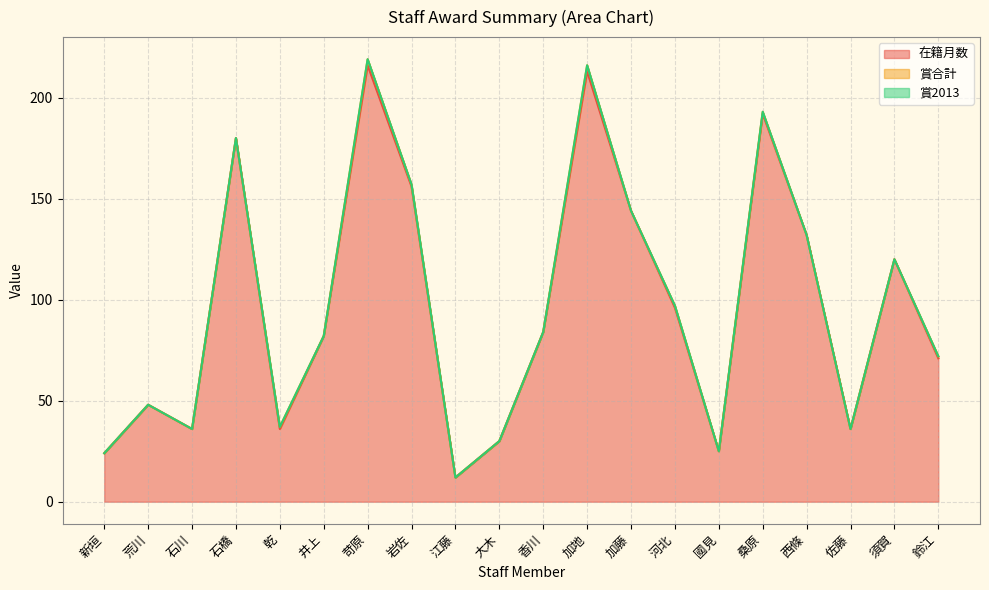

Which series changed the most between 新垣 and 井上?

在籍月数